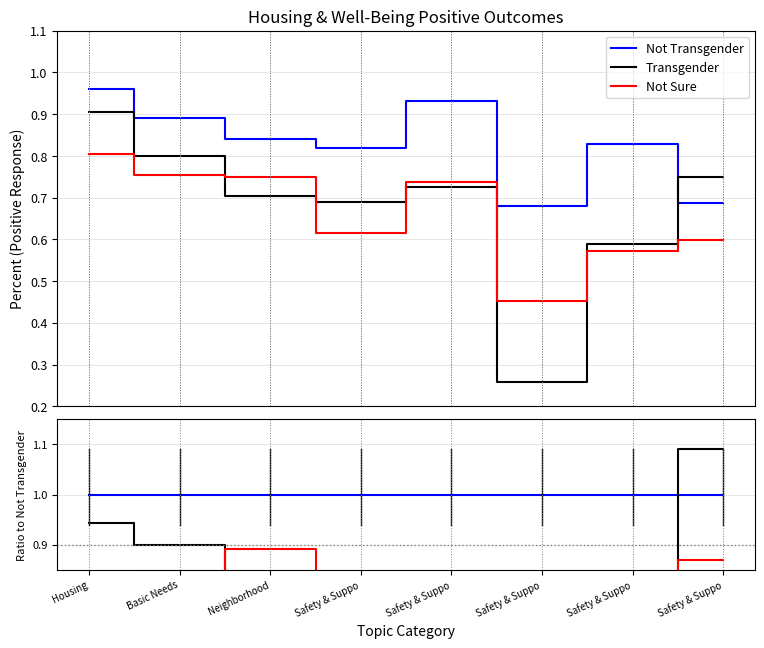

True or false: Transgender and Not Sure intersect in this chart.

True